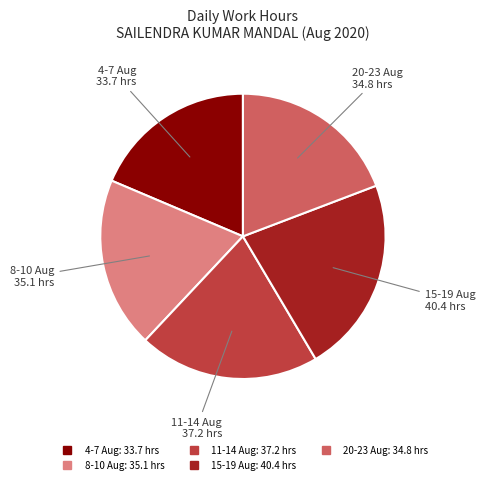

Is there a majority slice in this chart?

No